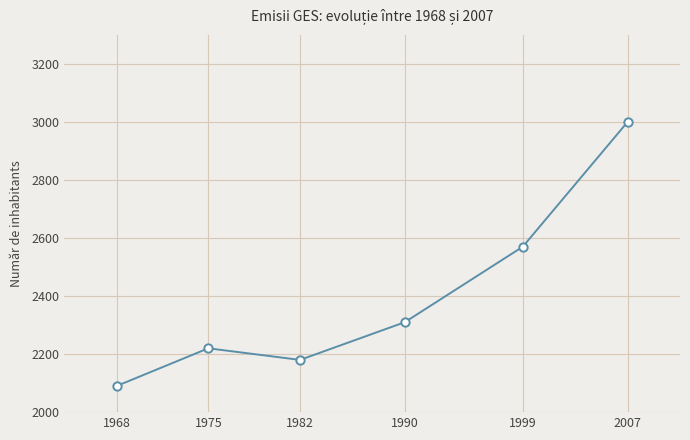

What is the difference between the values at 1968 and 1982?

90